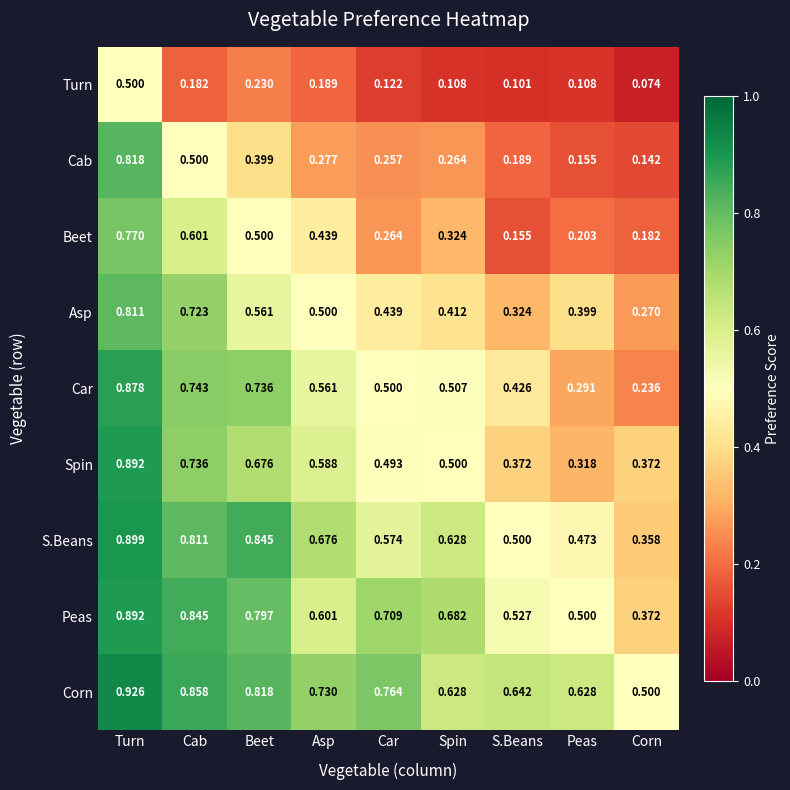

At which category does the chart reach its minimum across all series?

Corn